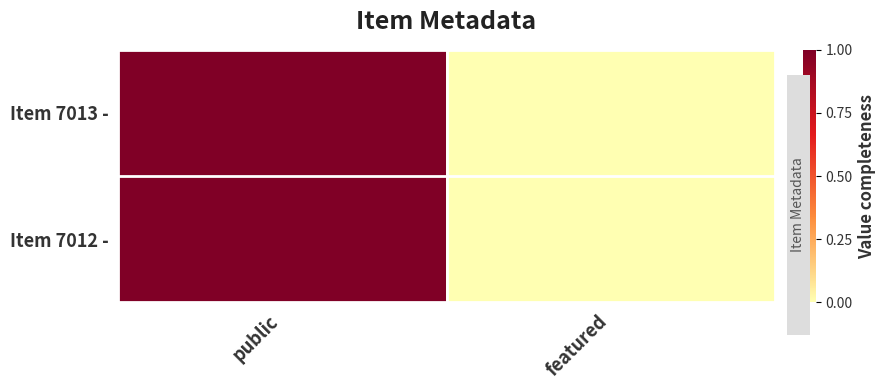

At how many categories does at least one series exceed 0?

1